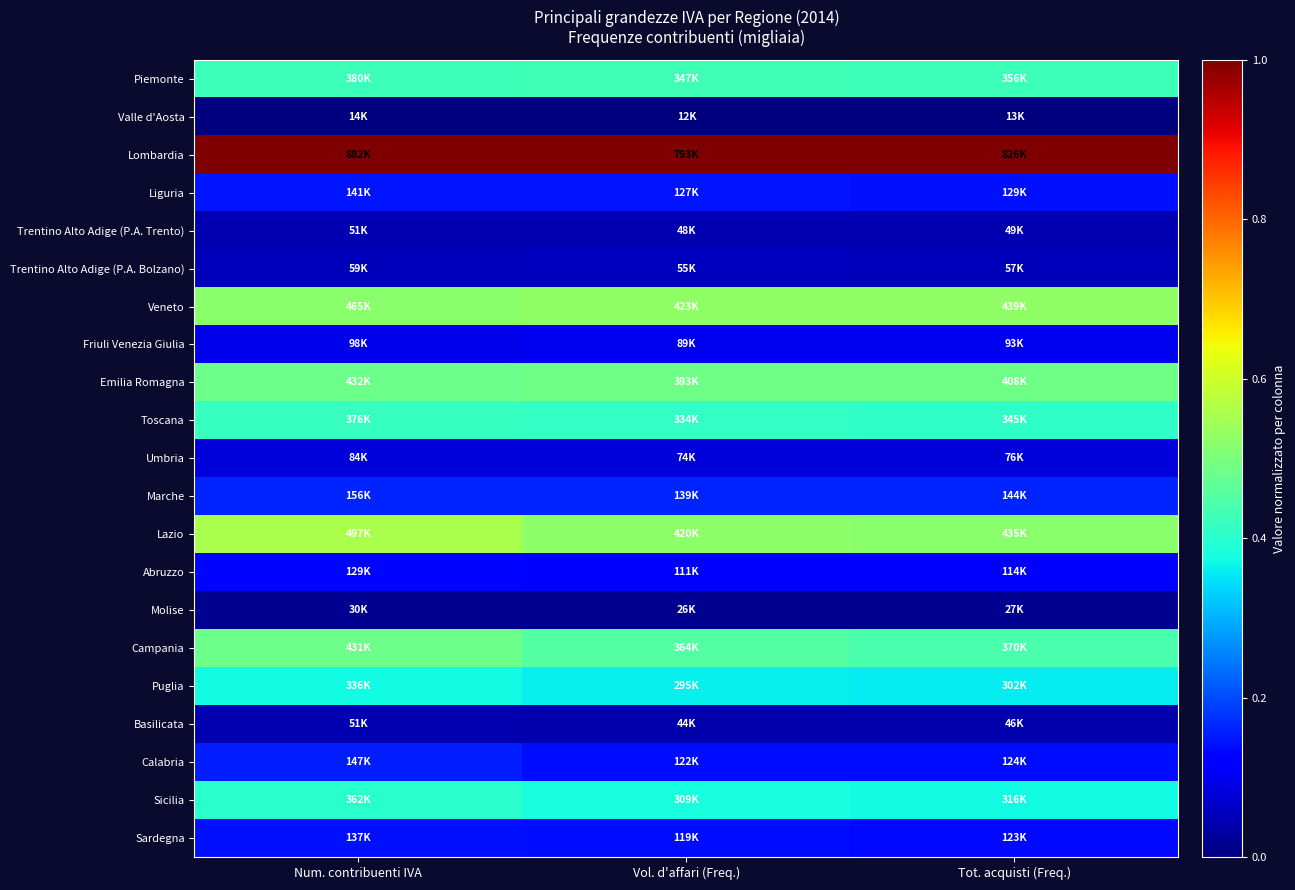

Reading left to right, list all the values displayed in this chart.

Piemonte: Num. contribuenti IVA=0.4	Vol. d'affari (Freq.)=0.4	Tot. acquisti (Freq.)=0.4
Valle d'Aosta: Num. contribuenti IVA=0.0	Vol. d'affari (Freq.)=0.0	Tot. acquisti (Freq.)=0.0
Lombardia: Num. contribuenti IVA=1.0	Vol. d'affari (Freq.)=1.0	Tot. acquisti (Freq.)=1.0
Liguria: Num. contribuenti IVA=0.1	Vol. d'affari (Freq.)=0.1	Tot. acquisti (Freq.)=0.1
Trentino Alto Adige (P.A. Trento): Num. contribuenti IVA=0.0	Vol. d'affari (Freq.)=0.0	Tot. acquisti (Freq.)=0.0
Trentino Alto Adige (P.A. Bolzano): Num. contribuenti IVA=0.1	Vol. d'affari (Freq.)=0.1	Tot. acquisti (Freq.)=0.1
Veneto: Num. contribuenti IVA=0.5	Vol. d'affari (Freq.)=0.5	Tot. acquisti (Freq.)=0.5
Friuli Venezia Giulia: Num. contribuenti IVA=0.1	Vol. d'affari (Freq.)=0.1	Tot. acquisti (Freq.)=0.1
Emilia Romagna: Num. contribuenti IVA=0.5	Vol. d'affari (Freq.)=0.5	Tot. acquisti (Freq.)=0.5
Toscana: Num. contribuenti IVA=0.4	Vol. d'affari (Freq.)=0.4	Tot. acquisti (Freq.)=0.4
Umbria: Num. contribuenti IVA=0.1	Vol. d'affari (Freq.)=0.1	Tot. acquisti (Freq.)=0.1
Marche: Num. contribuenti IVA=0.2	Vol. d'affari (Freq.)=0.2	Tot. acquisti (Freq.)=0.2
Lazio: Num. contribuenti IVA=0.6	Vol. d'affari (Freq.)=0.5	Tot. acquisti (Freq.)=0.5
Abruzzo: Num. contribuenti IVA=0.1	Vol. d'affari (Freq.)=0.1	Tot. acquisti (Freq.)=0.1
Molise: Num. contribuenti IVA=0.0	Vol. d'affari (Freq.)=0.0	Tot. acquisti (Freq.)=0.0
Campania: Num. contribuenti IVA=0.5	Vol. d'affari (Freq.)=0.5	Tot. acquisti (Freq.)=0.4
Puglia: Num. contribuenti IVA=0.4	Vol. d'affari (Freq.)=0.4	Tot. acquisti (Freq.)=0.4
Basilicata: Num. contribuenti IVA=0.0	Vol. d'affari (Freq.)=0.0	Tot. acquisti (Freq.)=0.0
Calabria: Num. contribuenti IVA=0.2	Vol. d'affari (Freq.)=0.1	Tot. acquisti (Freq.)=0.1
Sicilia: Num. contribuenti IVA=0.4	Vol. d'affari (Freq.)=0.4	Tot. acquisti (Freq.)=0.4
Sardegna: Num. contribuenti IVA=0.1	Vol. d'affari (Freq.)=0.1	Tot. acquisti (Freq.)=0.1